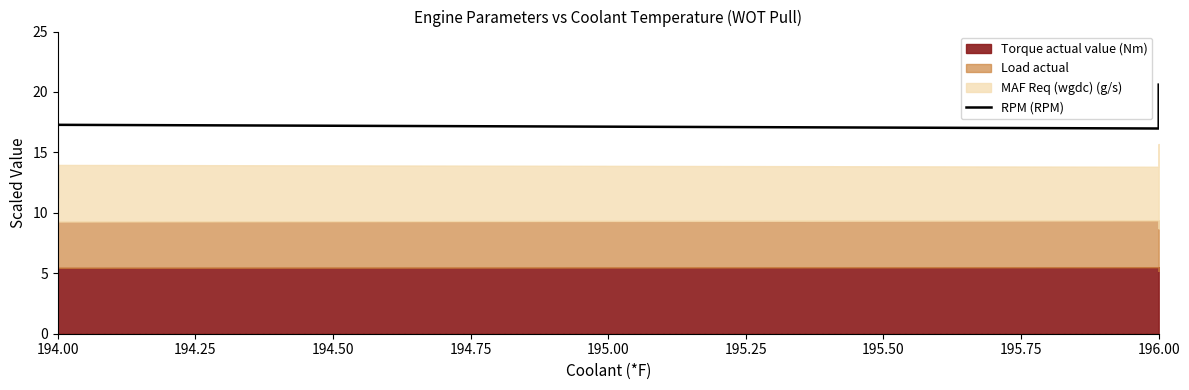

Where is the first local maximum?

194.00